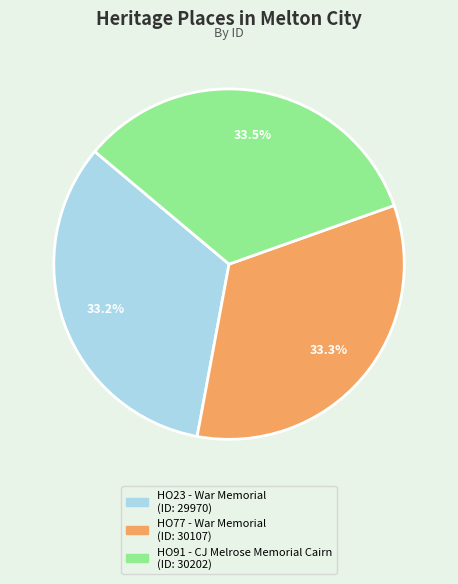

Does HO77 - War Memorial represent more than half of the total?

No